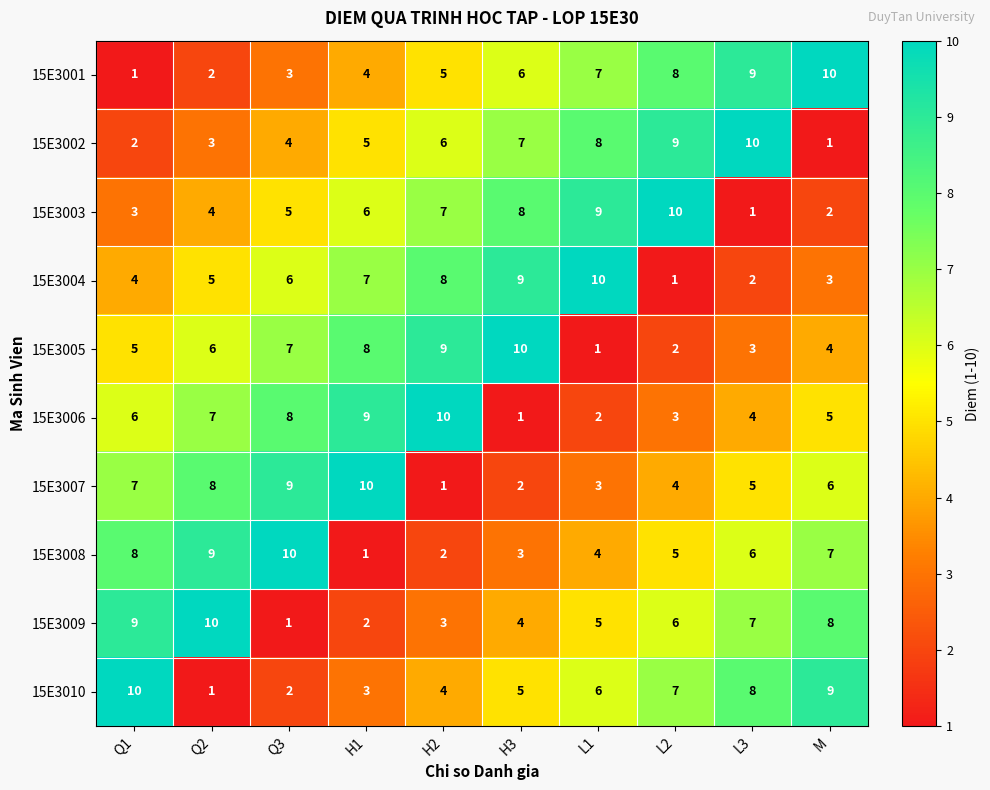

What is the difference between the highest and lowest values at Q1?

9